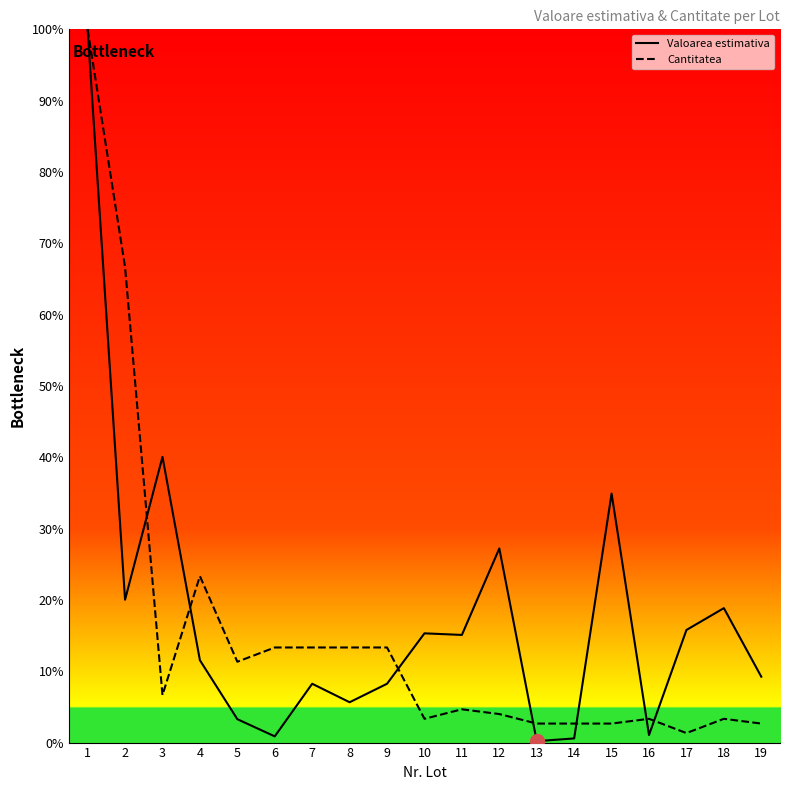

After their last crossing, which series has the higher values: Cantitatea or Valoarea estimativa?

Valoarea estimativa